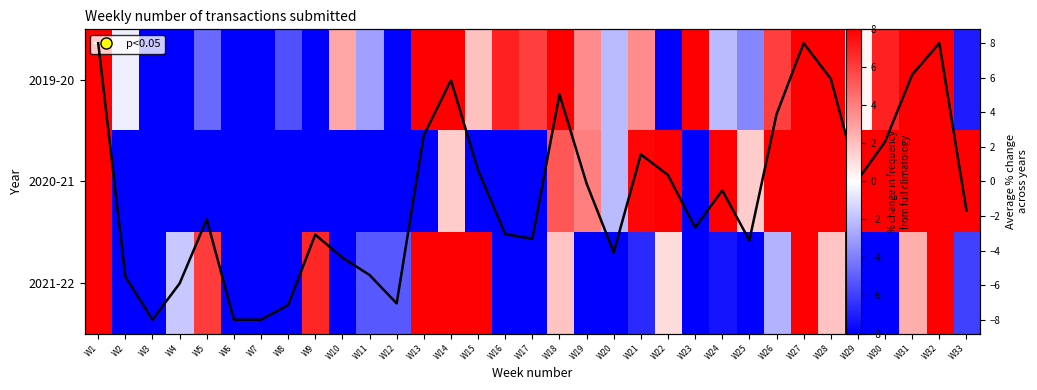

What is the maximum value for 2021-22?

8.0